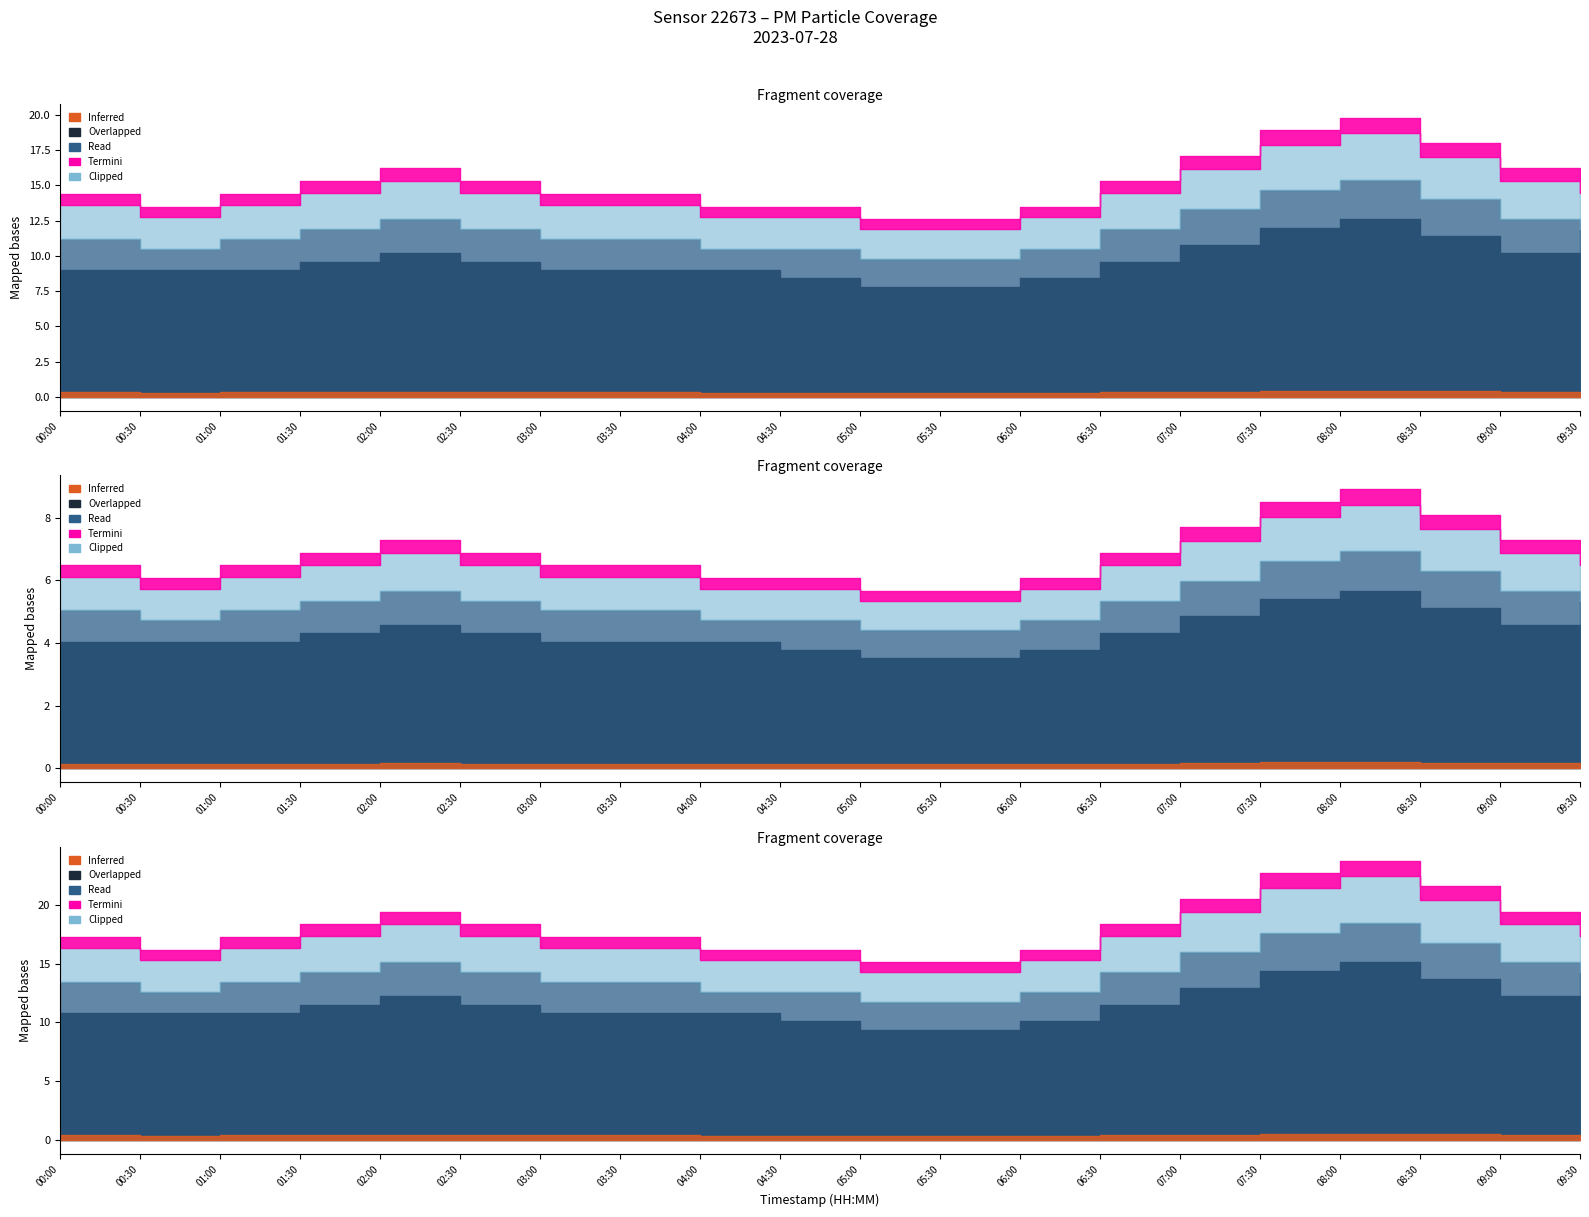

At which category does P2 reach its first local peak?

02:00